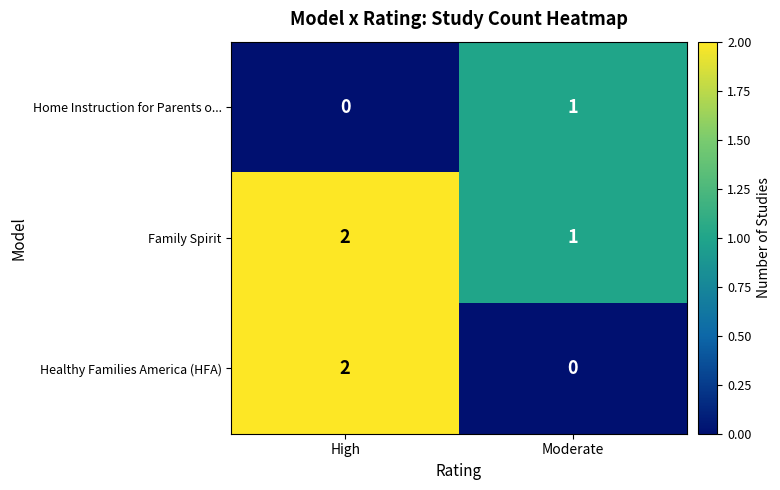

Which series has the largest range (max minus min)?

Healthy Families America (HFA)